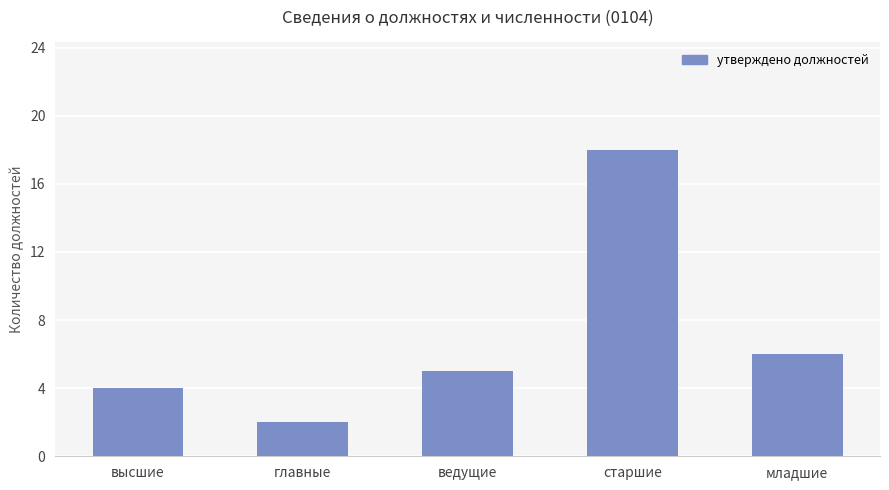

List the labels in order of value, largest first.

старшие, младшие, ведущие, высшие, главные